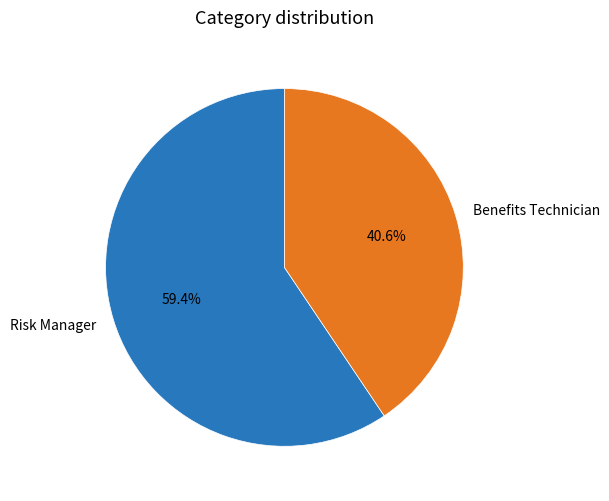

Combined, do Risk Manager and Benefits Technician account for over 50%?

Yes